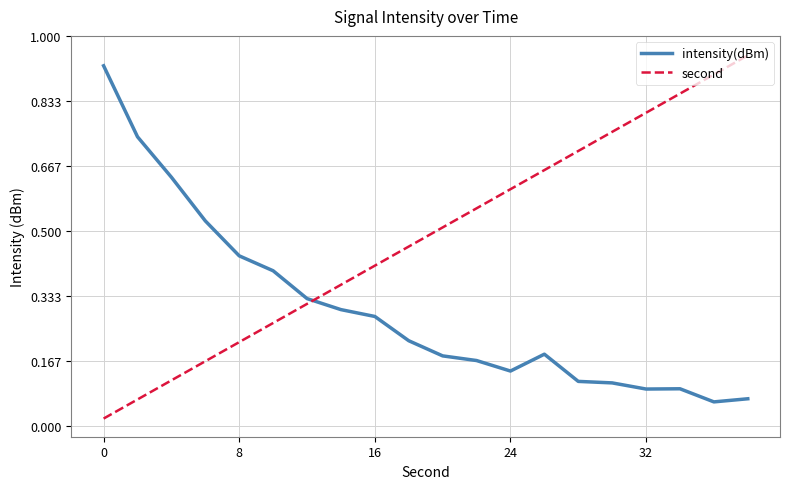

Rank the series by their average value, from lowest to highest.

intensity(dBm), second